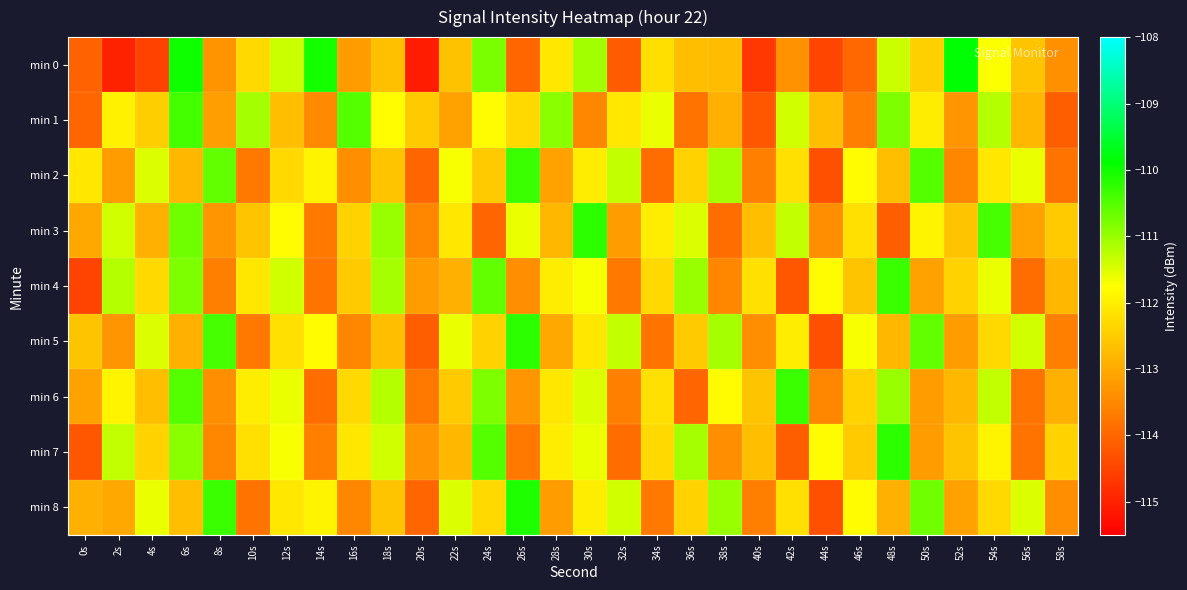

List the series in order of their peak value, lowest first.

min 1, min 2, min 4, min 6, min 3, min 5, min 7, min 8, min 0